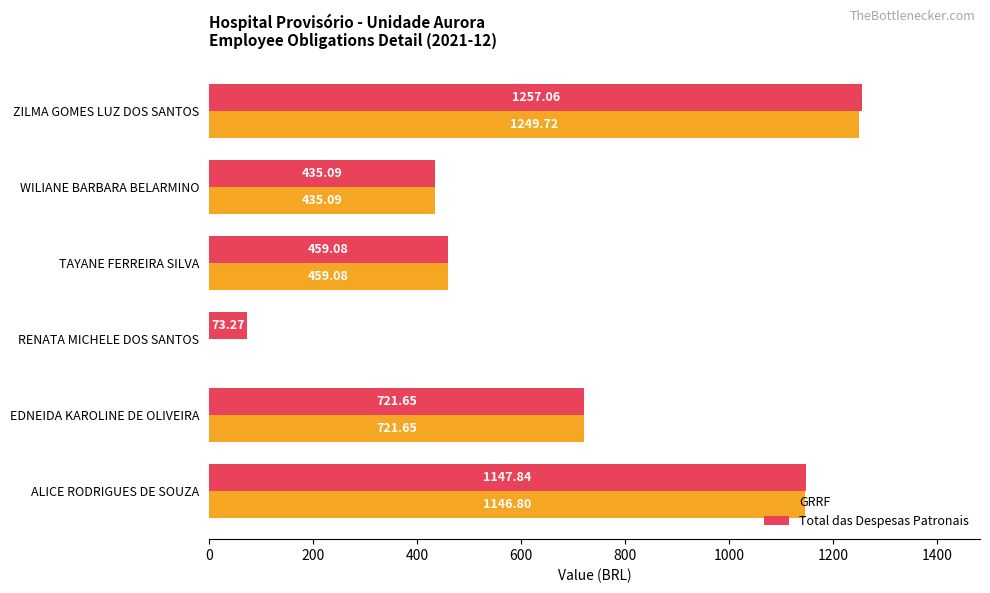

Where is GRRF nearest to the value 624?

EDNEIDA KAROLINE DE OLIVEIRA